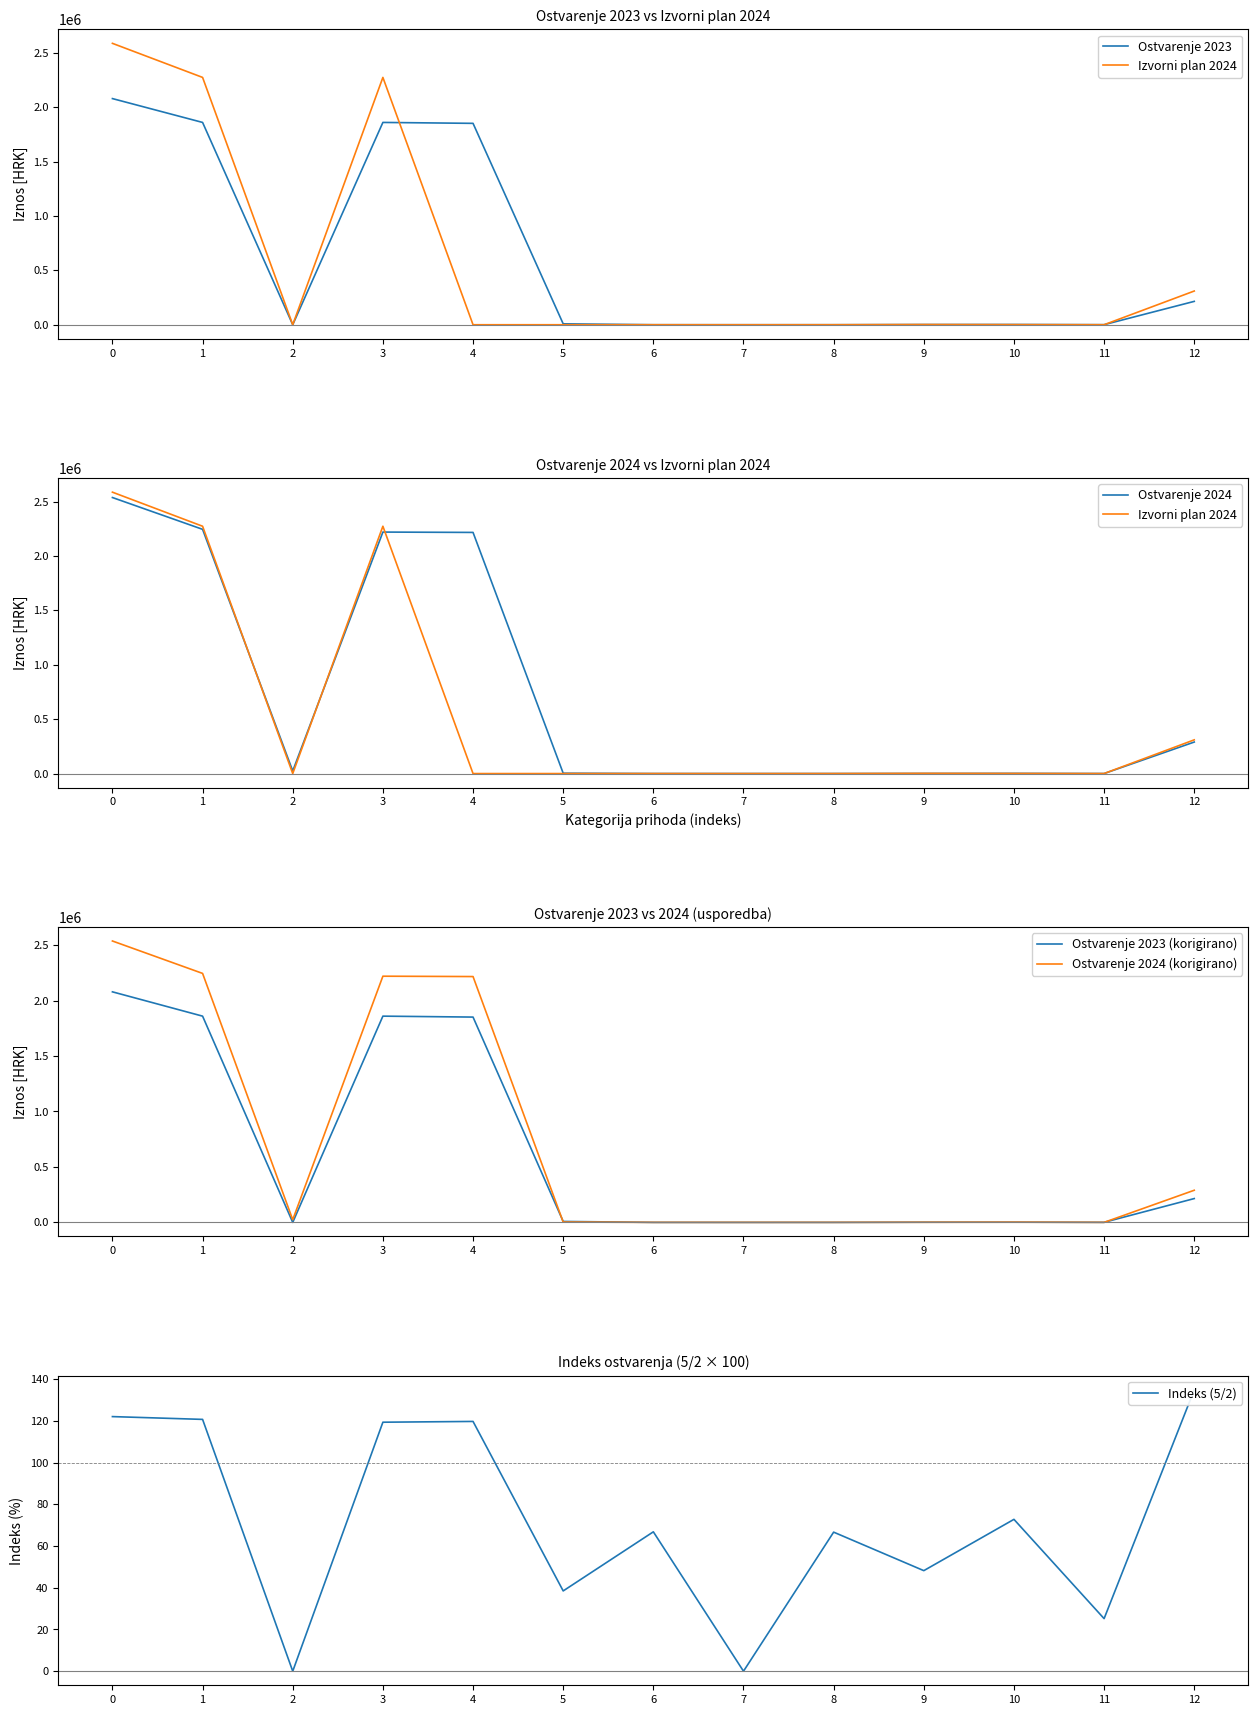

Rank the series at 4 from highest to lowest value.

Ostvarenje 2024, Ostvarenje 2024 (korigirano), Ostvarenje 2023, Ostvarenje 2023 (korigirano), Indeks (5/2), Izvorni plan 2024